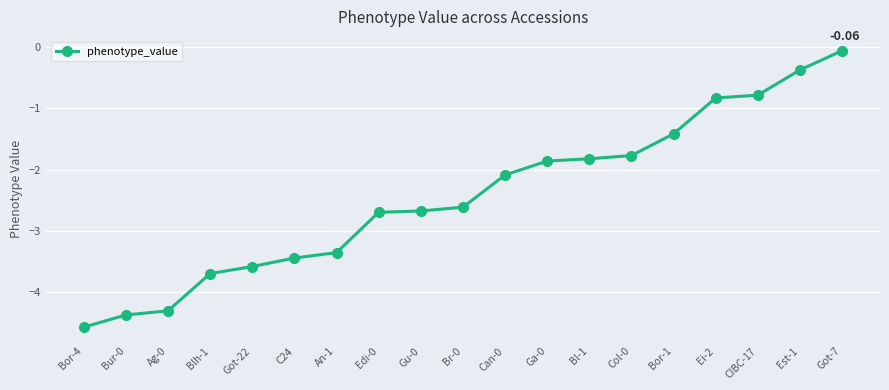

What is the difference between the maximum and second lowest values?

4.3